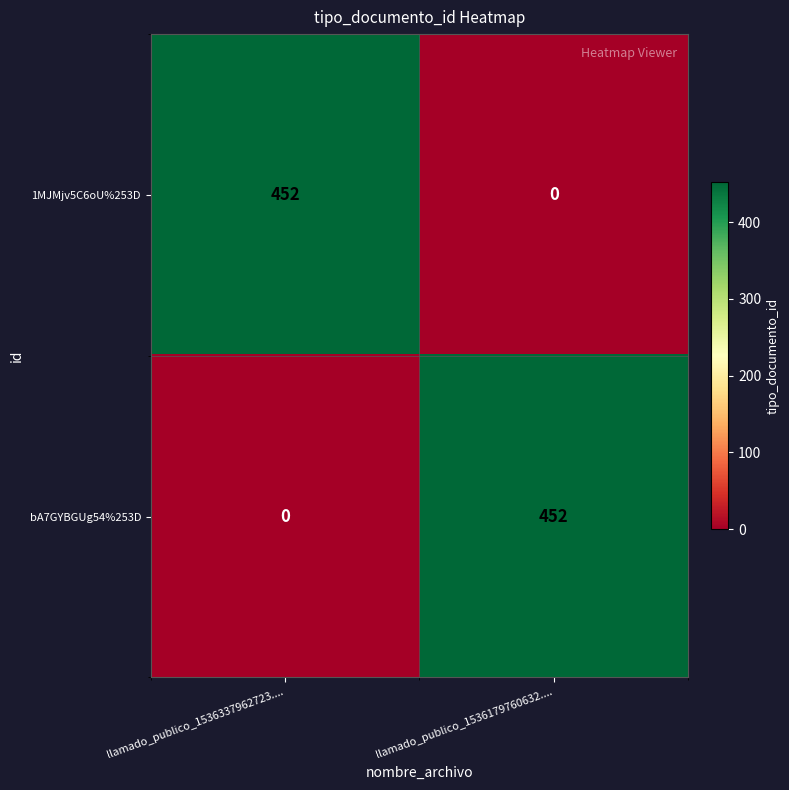

What is the sum of all 1MJMjv5C6oU%253D values?

452